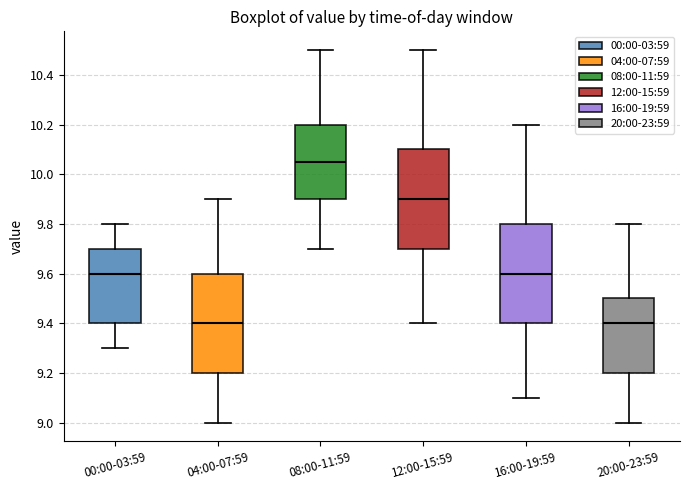

Where is the lower edge of the box for 12:00-15:59 on the y-axis? The values are not printed on the chart, so give them approximately, as read against the axis.

9.70